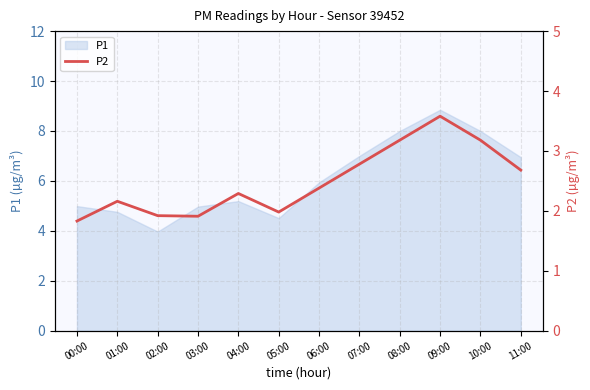

What is the label of the 12th point from the right?

00:00